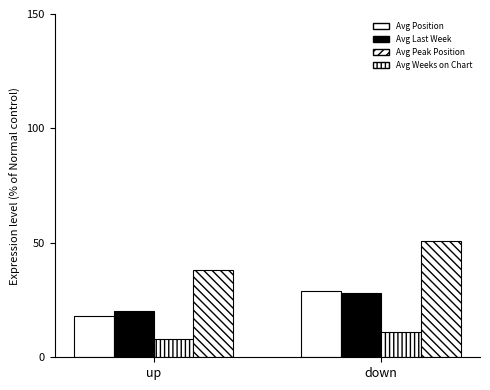

What is the difference between the maximum and minimum values in the Avg Position series?

11.0